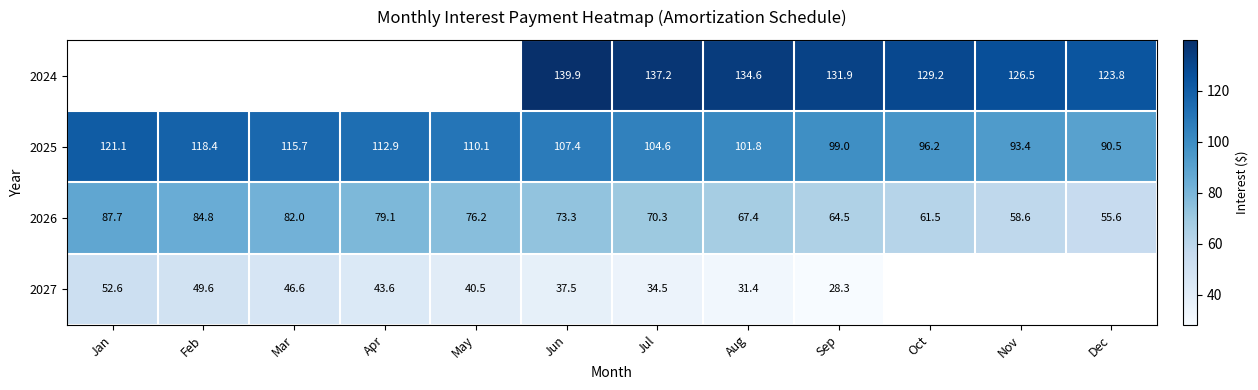

Between May and Jun, which is larger?

Jun